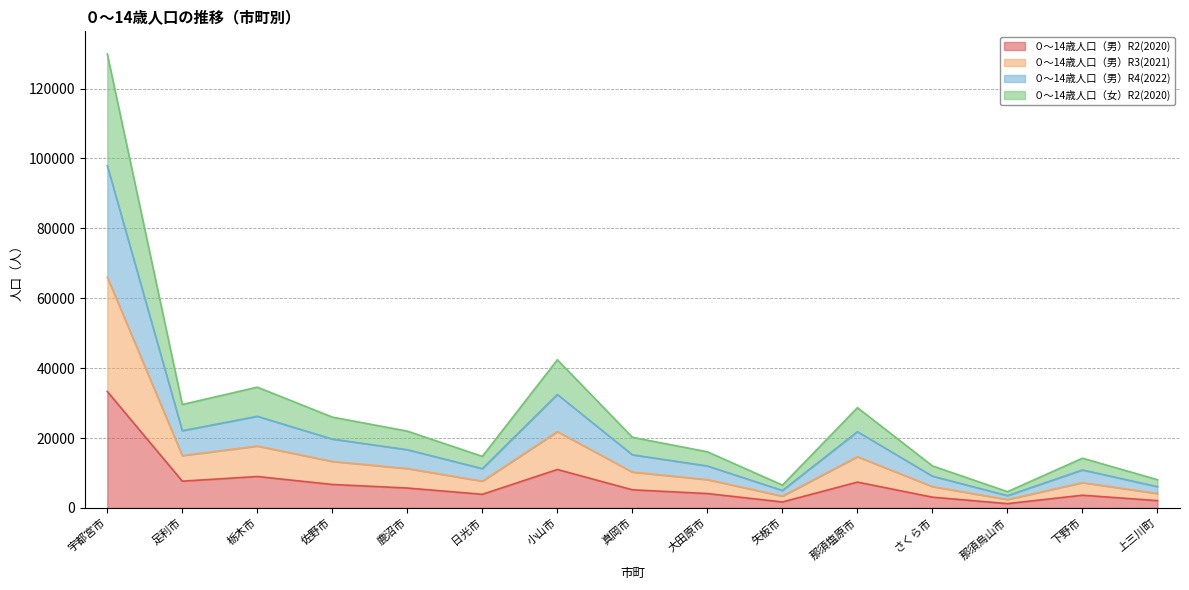

What is the difference between the highest and lowest values at 那須烏山市?

3421